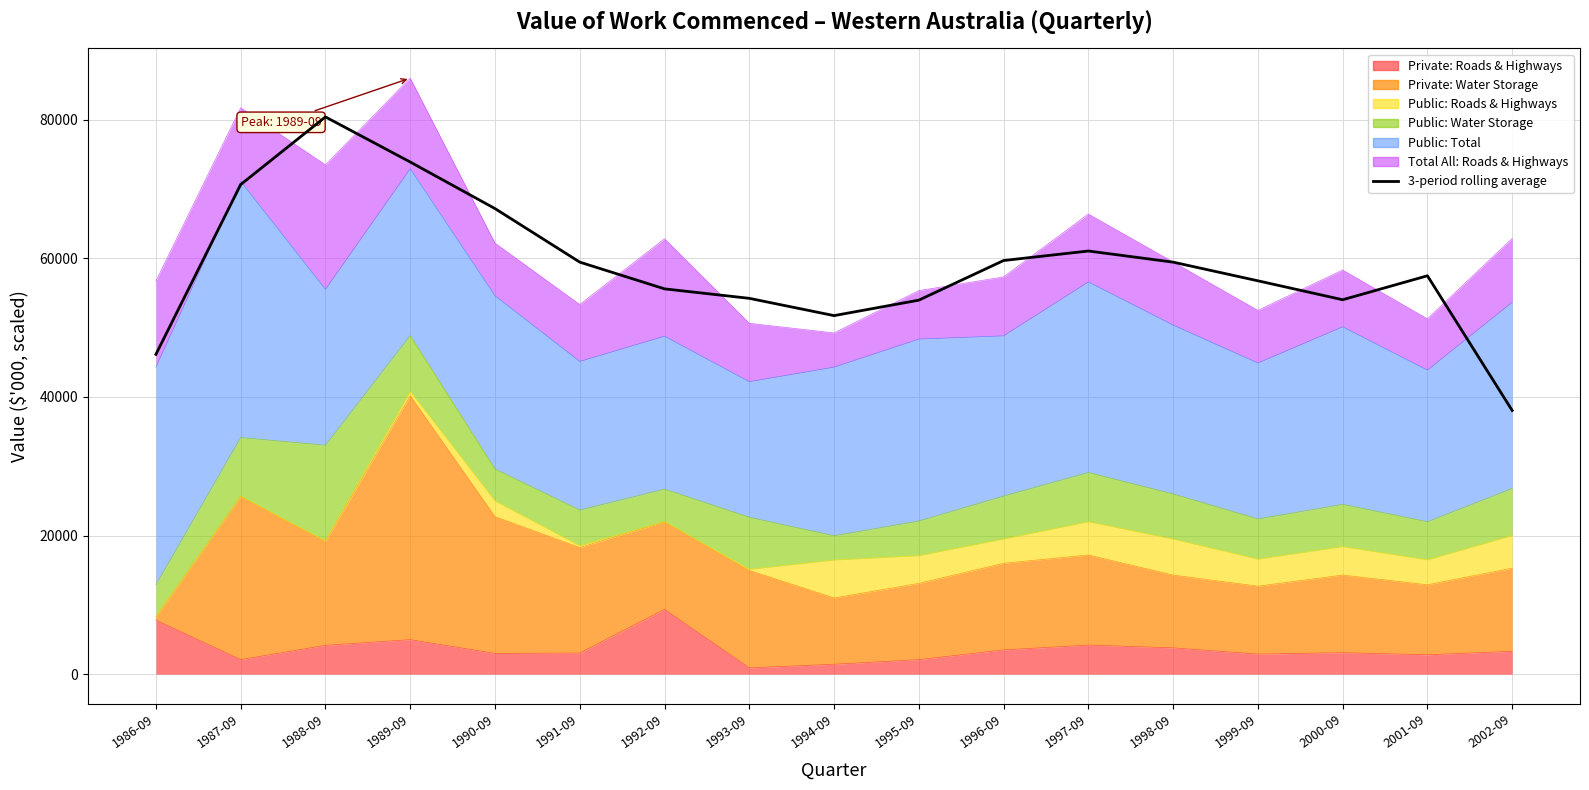

Which category has the lowest value across all series?

2002-09